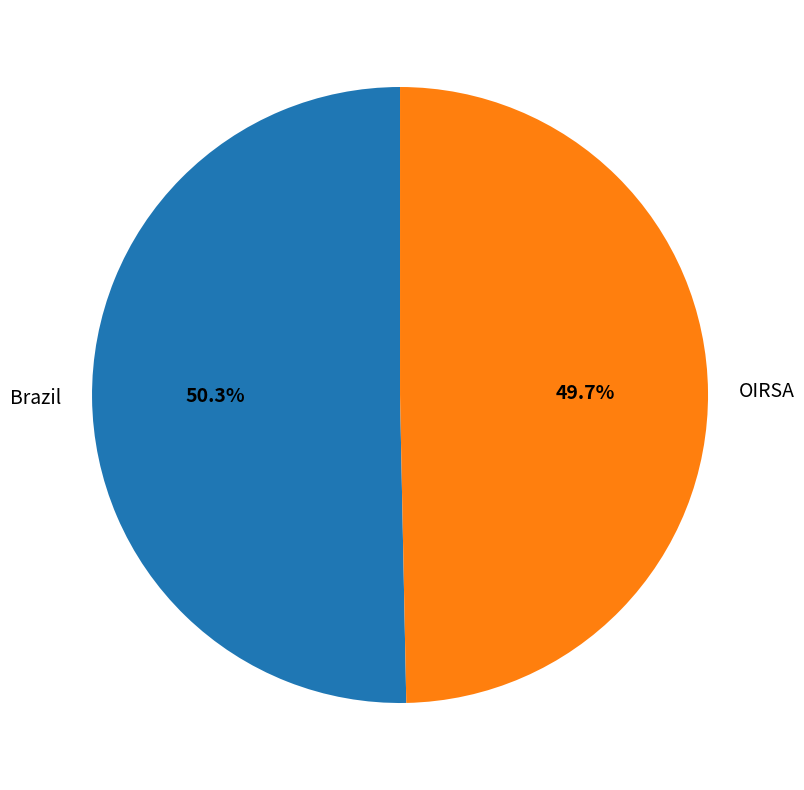

Which slice represents more than half of the pie?

Brazil